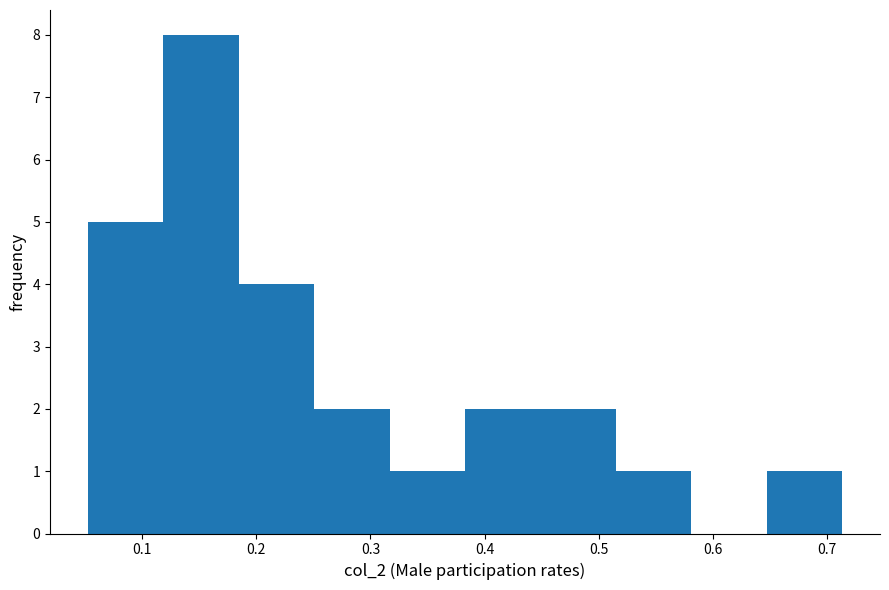

What is the height of the bar covering 0.12 to 0.18 on the x-axis? Neither the bar edges nor the heights are printed on the chart, so give them approximately, as read against the axes.

8